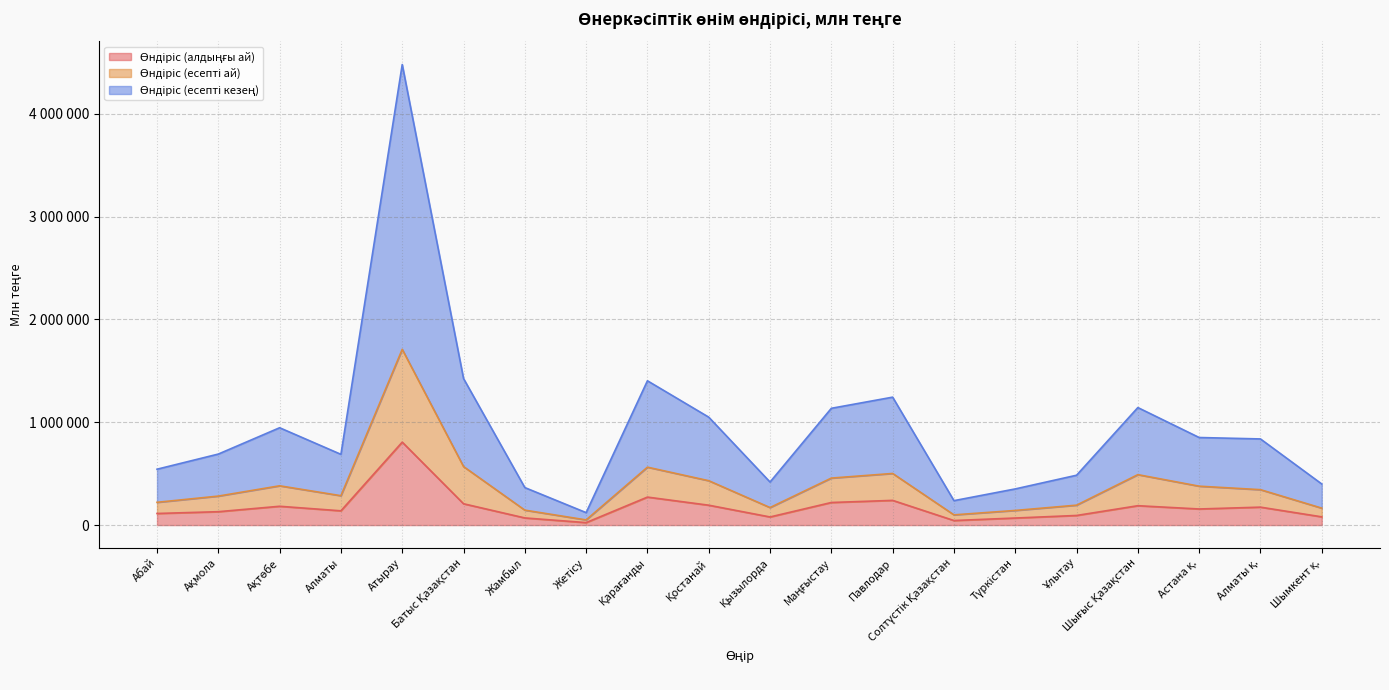

Which category has the lowest value in the Өндіріс (есепті ай) series?

Жетісу